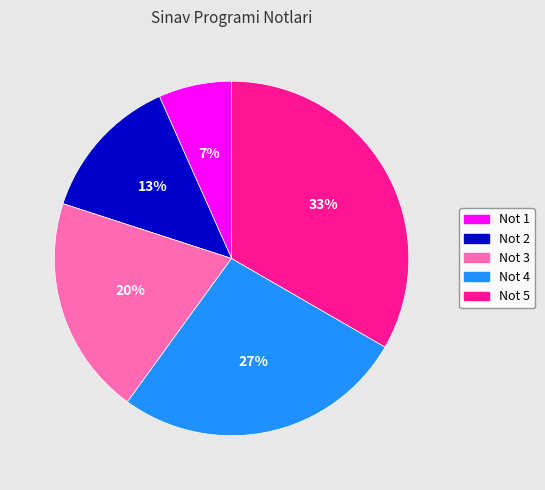

Which has a higher value, Not 3 or Not 2?

Not 3